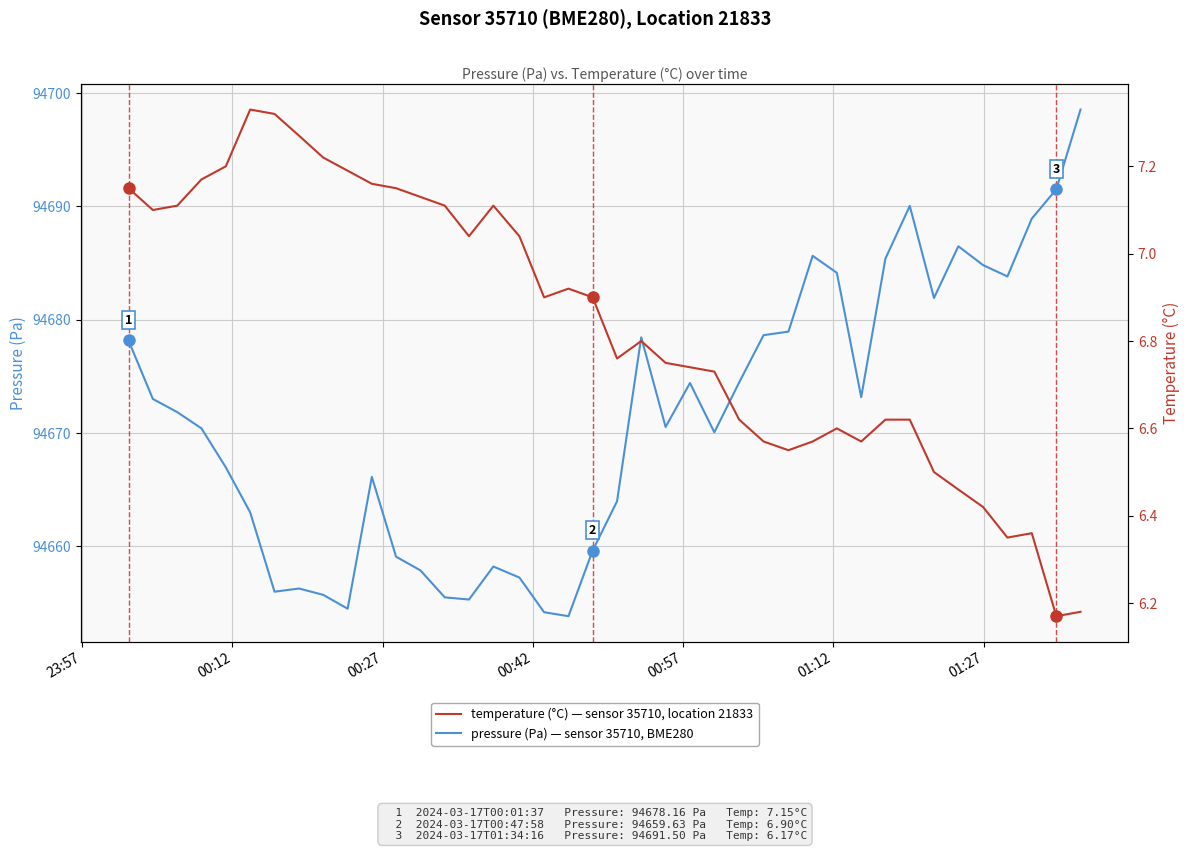

True or false: temperature (°C) and pressure (Pa) intersect in this chart.

False